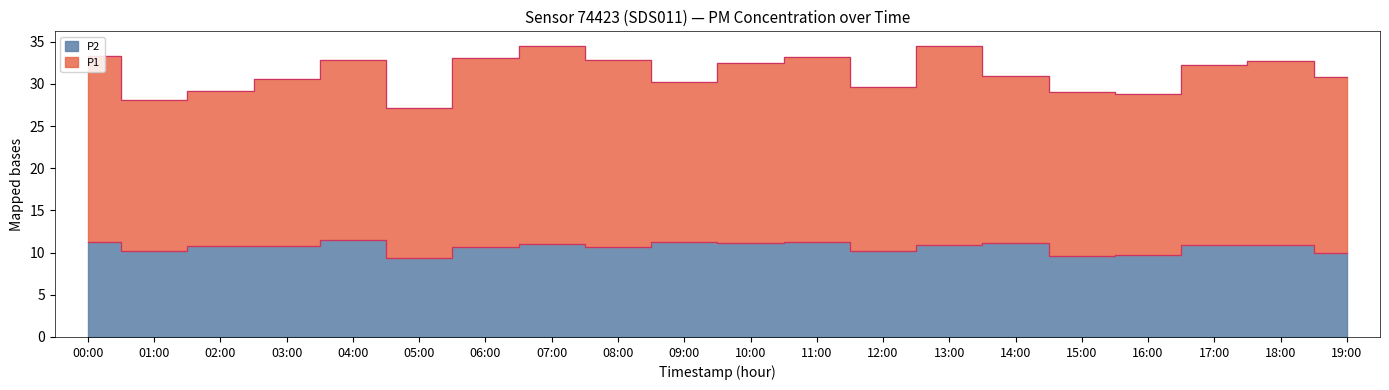

True or false: P1 and P2 cross at least once.

False